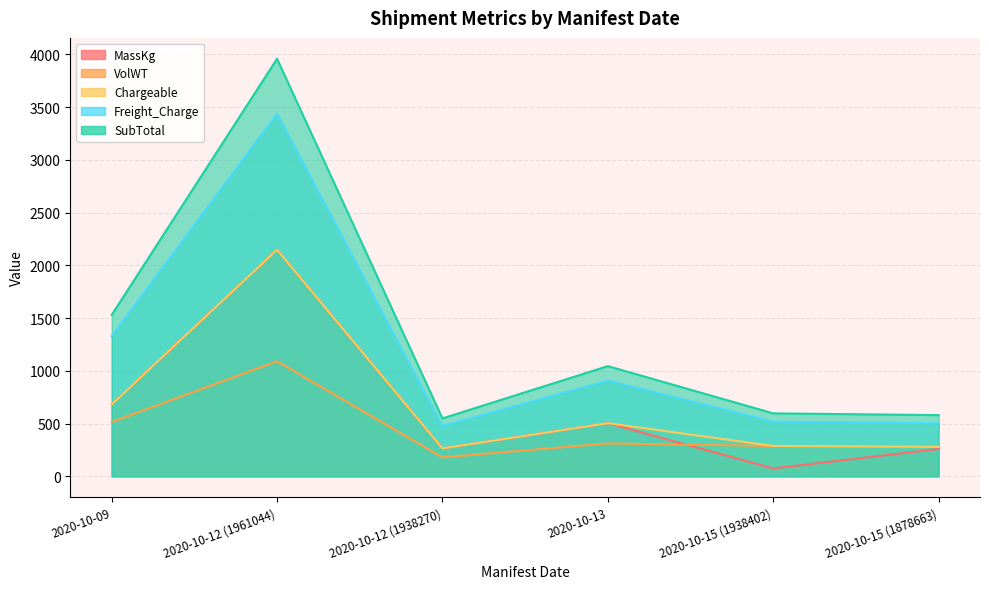

What position from the left is 2020-10-15 (1878663)?

6